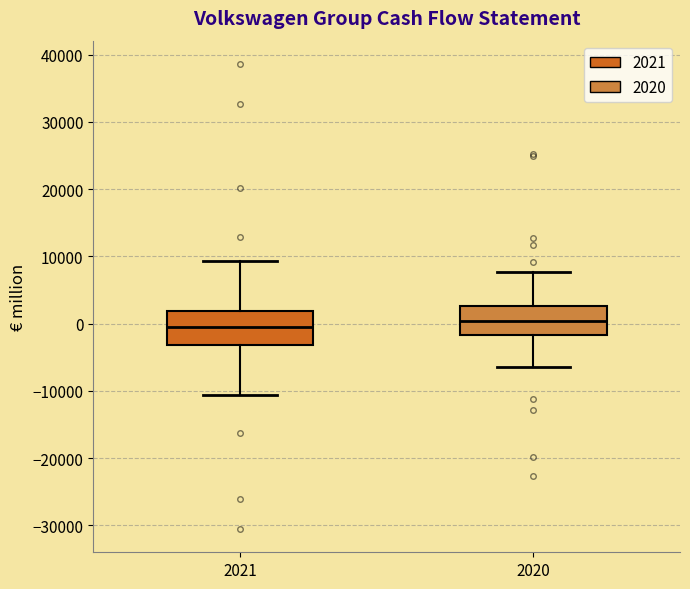

Reading left to right, read every box against the y-axis: the position of its median line, the range the box covers, and the ends of its whiskers. The values are not printed on the chart, so give them approximately, as read against the axis.

2021: median 0, box -3000 to 2000, whiskers -11000 to 9000
2020: median 0, box -2000 to 3000, whiskers -6000 to 8000